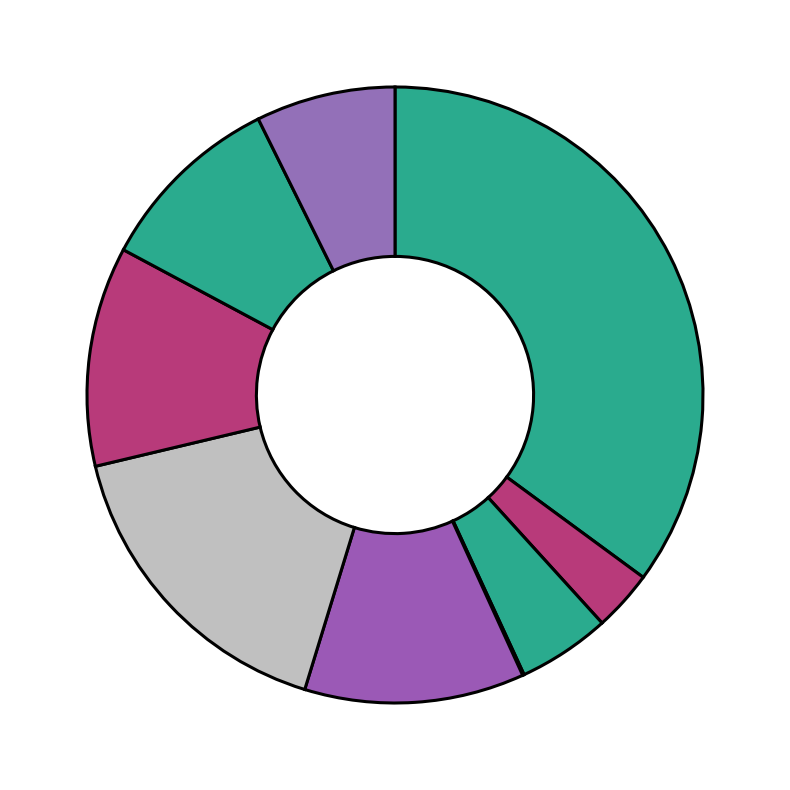

To the nearest percent, what is the difference between the largest and smallest slice percentages?

35%